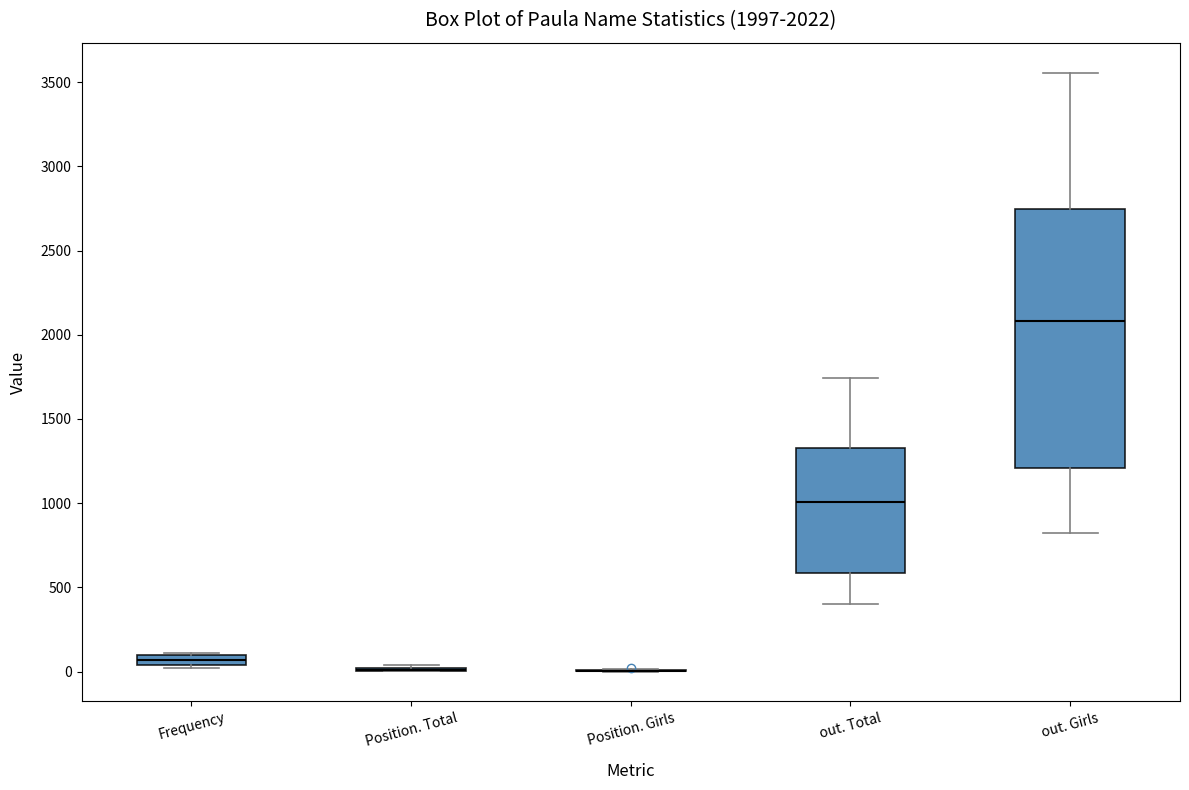

Comparing the boxes themselves (not the whiskers), which one is the tallest?

out. Girls